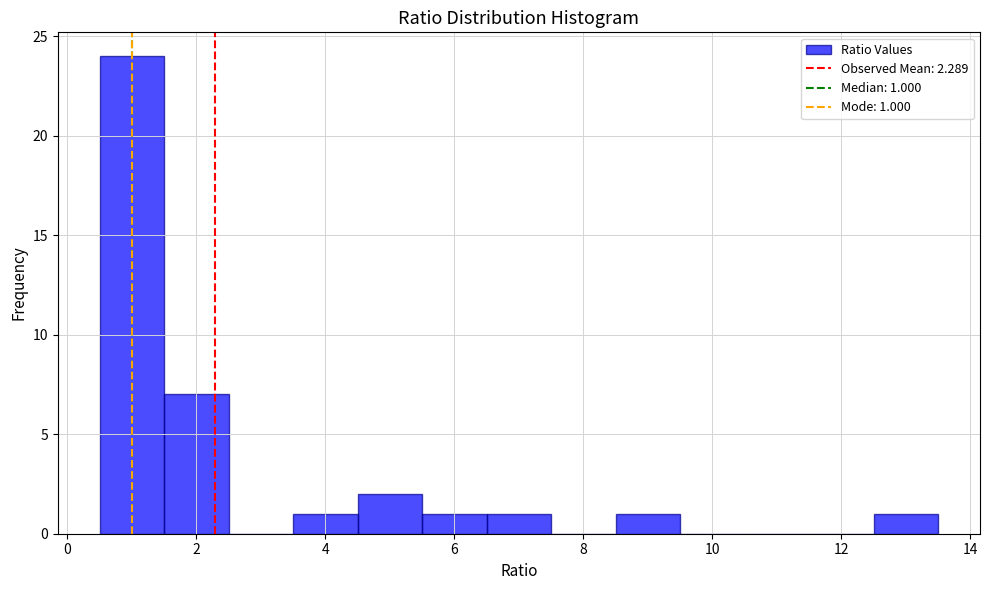

Over which range of the x-axis is the bar tallest?

0.5 to 1.5